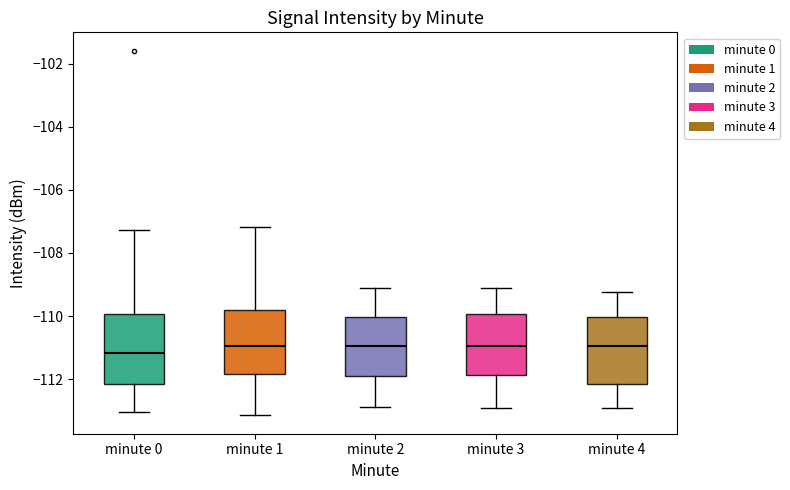

Which box's median line is the lowest?

minute 0